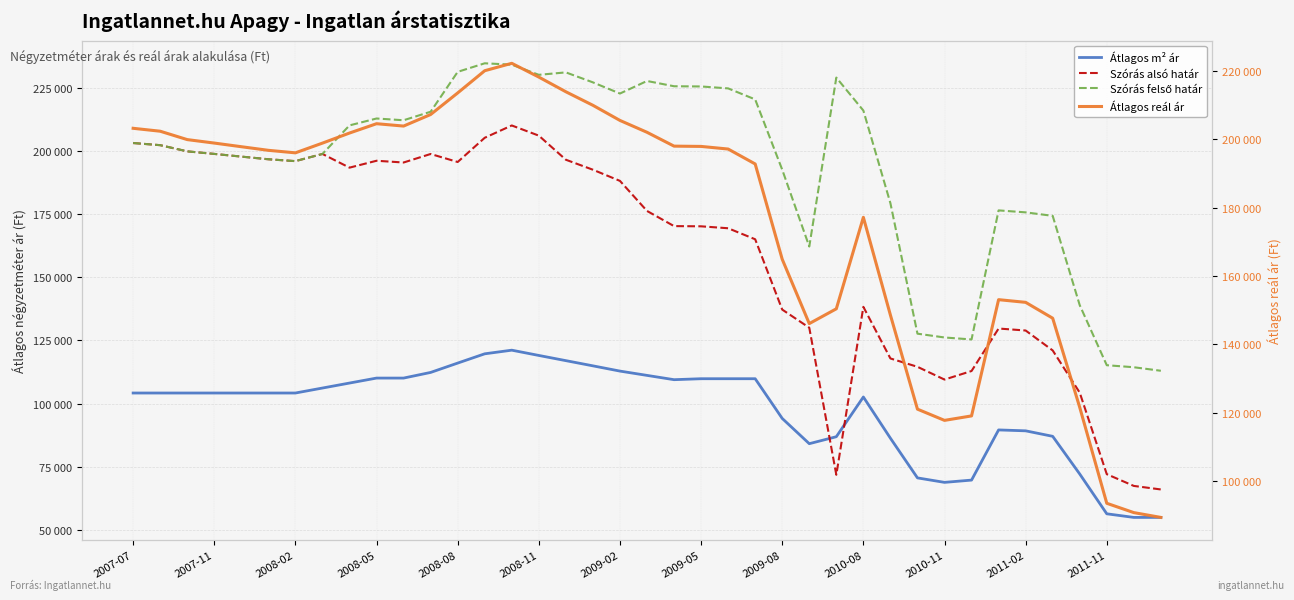

Rank the series by their maximum value, from highest to lowest.

Szórás felső határ, Átlagos reál ár, Szórás alsó határ, Átlagos m² ár